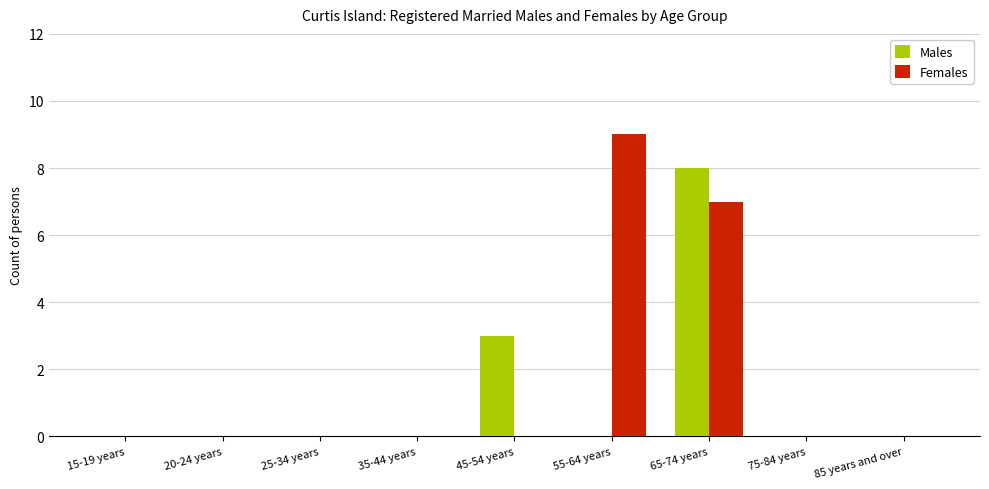

Where is Males nearest to the value 4?

45-54 years